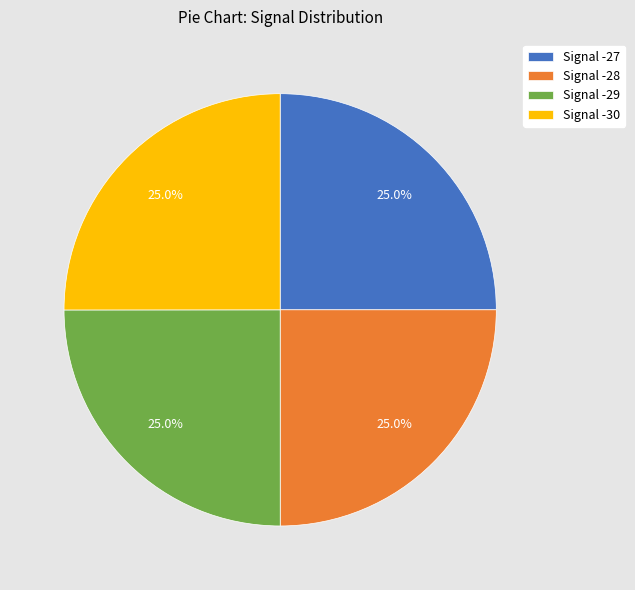

To the nearest percent, what is the average slice percentage?

25%